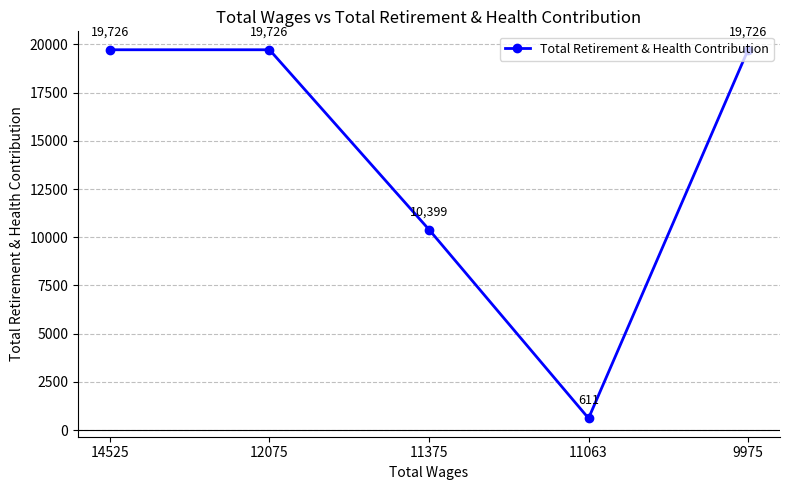

Where is the data nearest to the value 10168?

11375